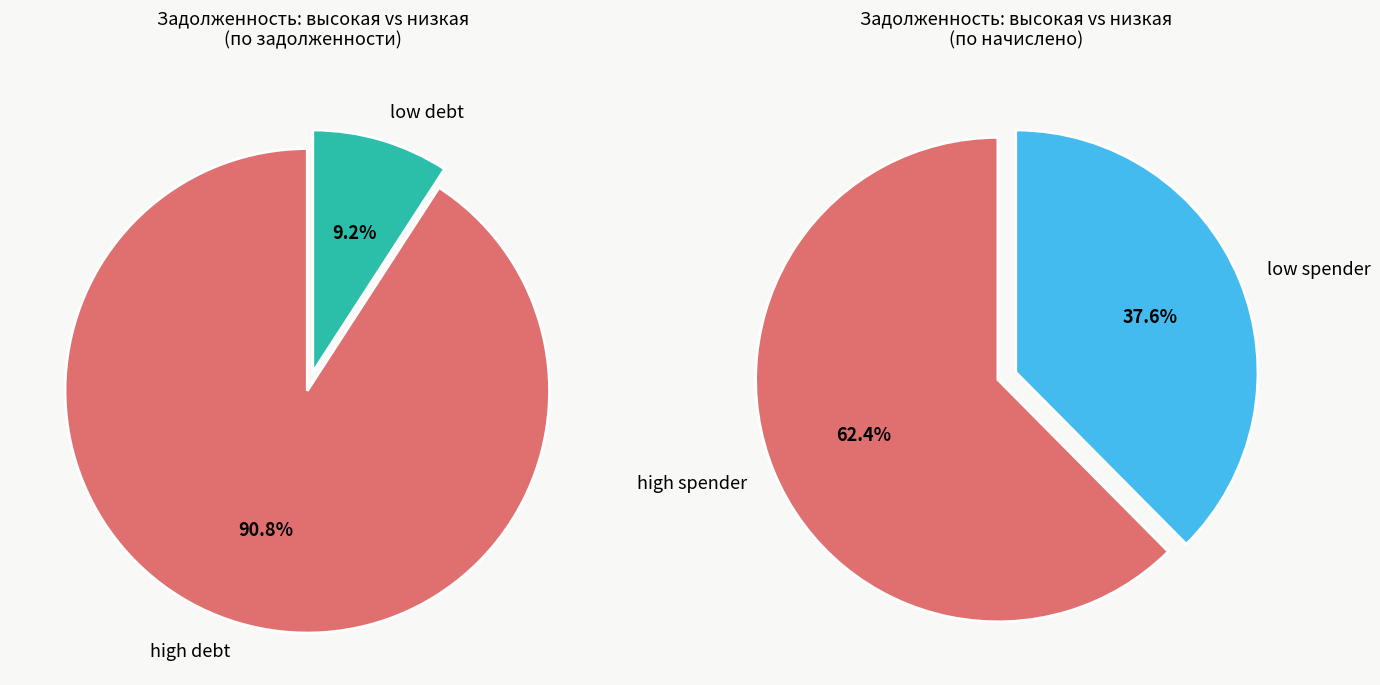

Is 15 the majority of the pie?

No